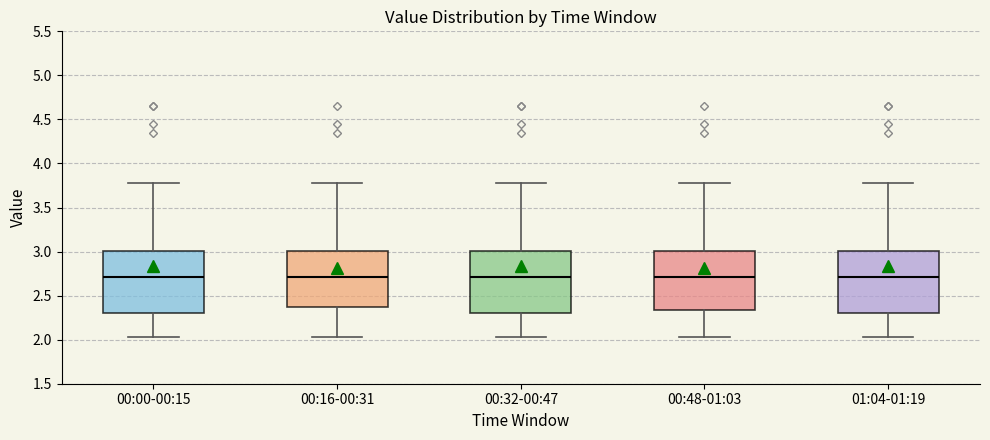

Reading left to right, read every box against the y-axis: the position of its median line, the range the box covers, and the ends of its whiskers. The values are not printed on the chart, so give them approximately, as read against the axis.

00:00-00:15: median 2.70, box 2.30 to 3.00, whiskers 2.05 to 3.80
00:16-00:31: median 2.70, box 2.35 to 3.00, whiskers 2.05 to 3.80
00:32-00:47: median 2.70, box 2.30 to 3.00, whiskers 2.05 to 3.80
00:48-01:03: median 2.70, box 2.35 to 3.00, whiskers 2.05 to 3.80
01:04-01:19: median 2.70, box 2.30 to 3.00, whiskers 2.05 to 3.80